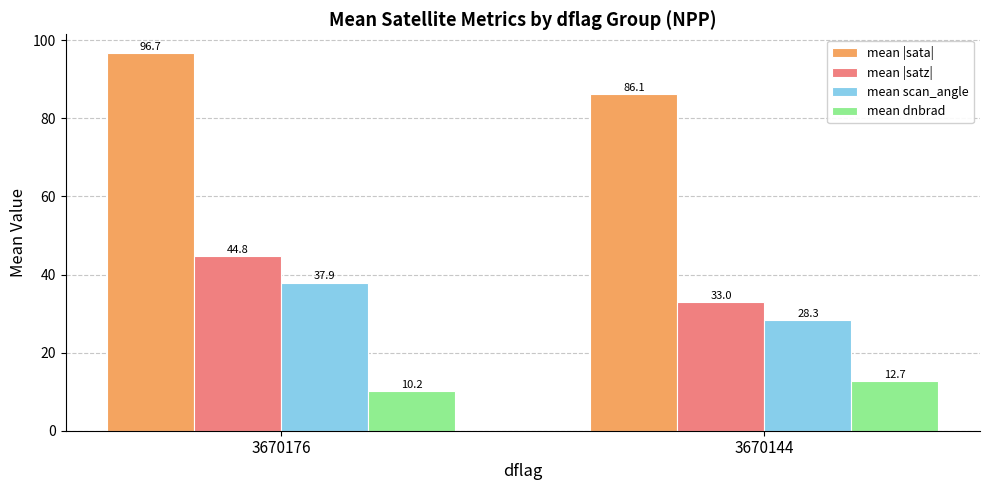

List the series in order of their peak value, highest first.

mean |sata|, mean |satz|, mean scan_angle, mean dnbrad